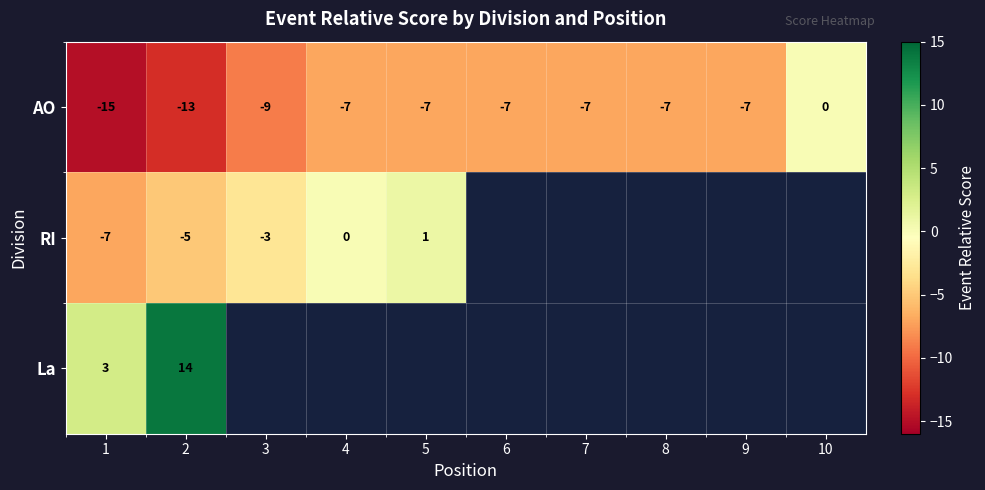

What is the smallest value displayed?

-15.0